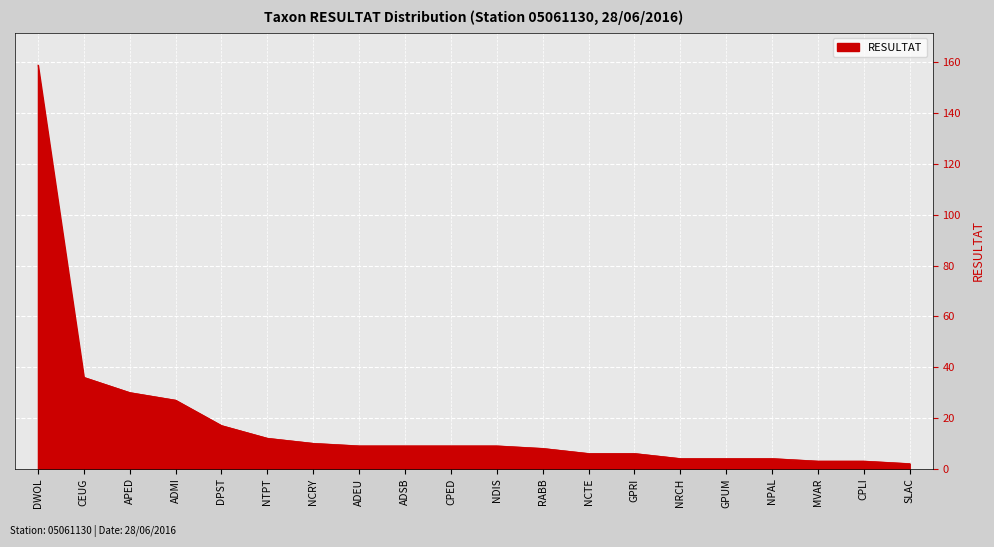

Reading right to left, transcribe all the data shown in this chart.

SLAC=2	CPLI=3	MVAR=3	NPAL=4	GPUM=4	NRCH=4	GPRI=6	NCTE=6	RABB=8	NDIS=9	CPED=9	ADSB=9	ADEU=9	NCRY=10	NTPT=12	DPST=17	ADMI=27	APED=30	CEUG=36	DWOL=159